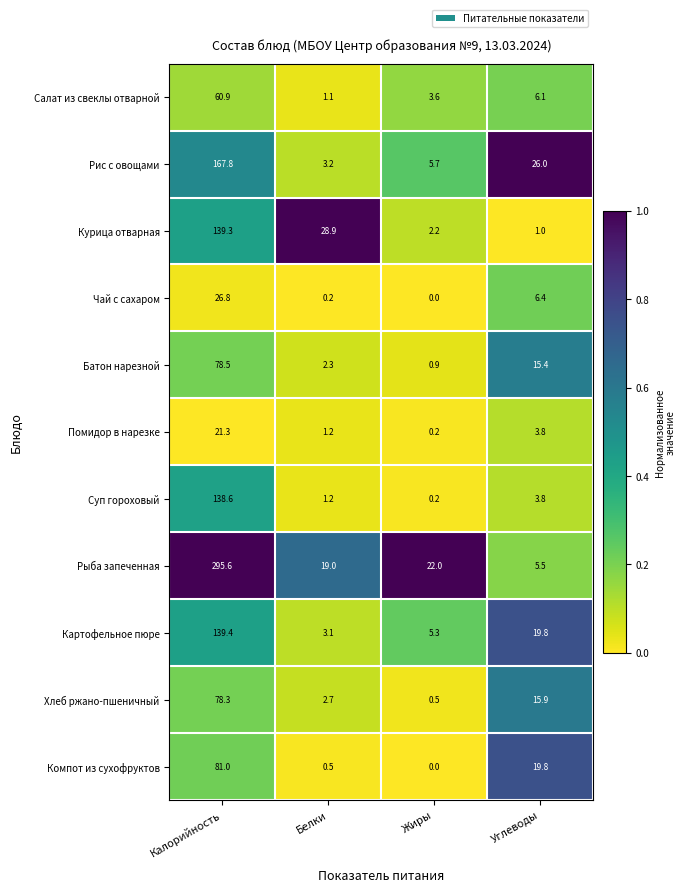

Where is Курица отварная nearest to the value 70?

Белки